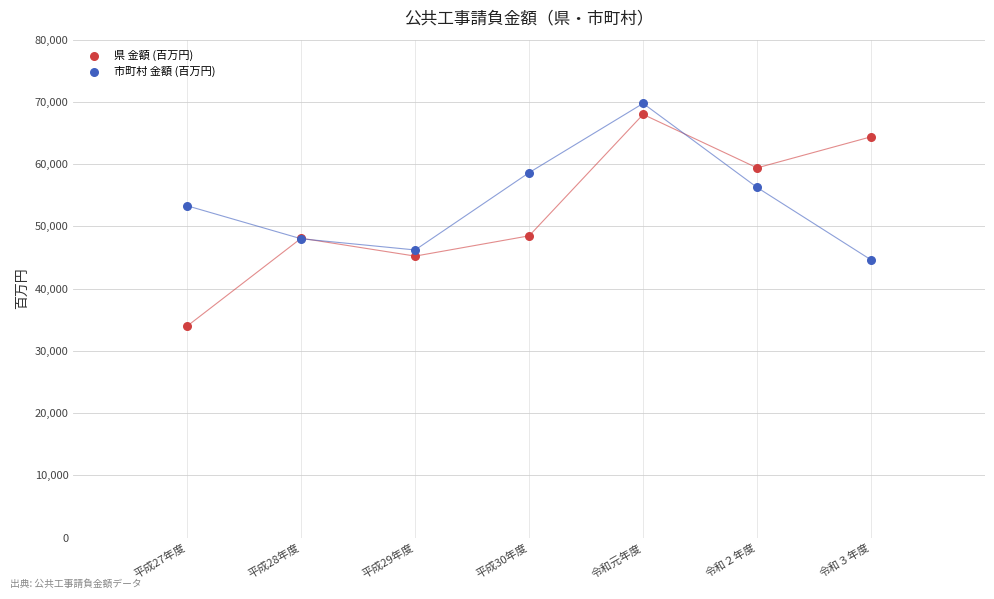

Which series has the widest spread of Y values?

県 金額 (百万円)